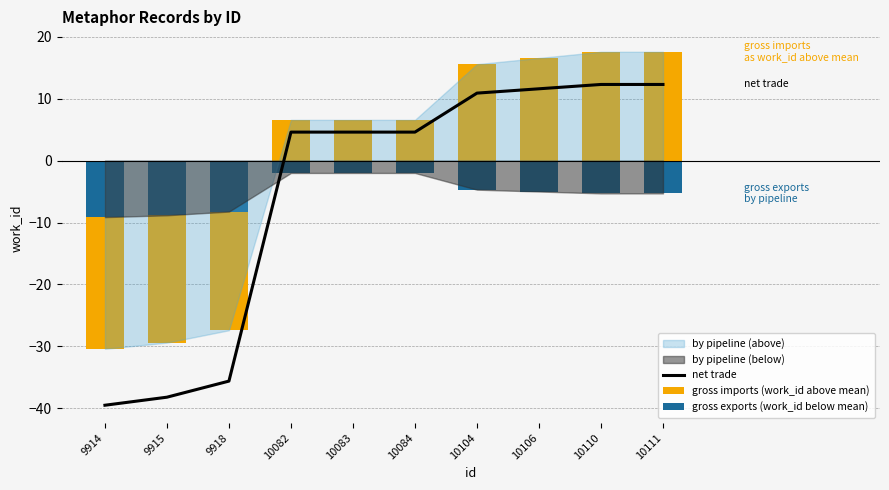

Read the net trade value at 10084.

4.6